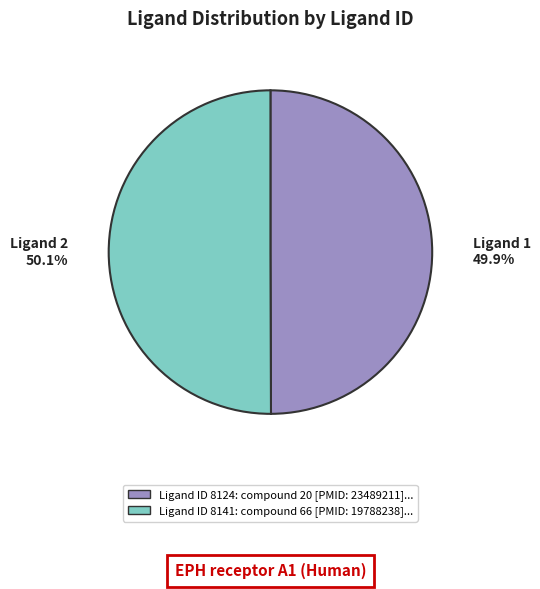

Is there a majority slice in this chart?

Yes